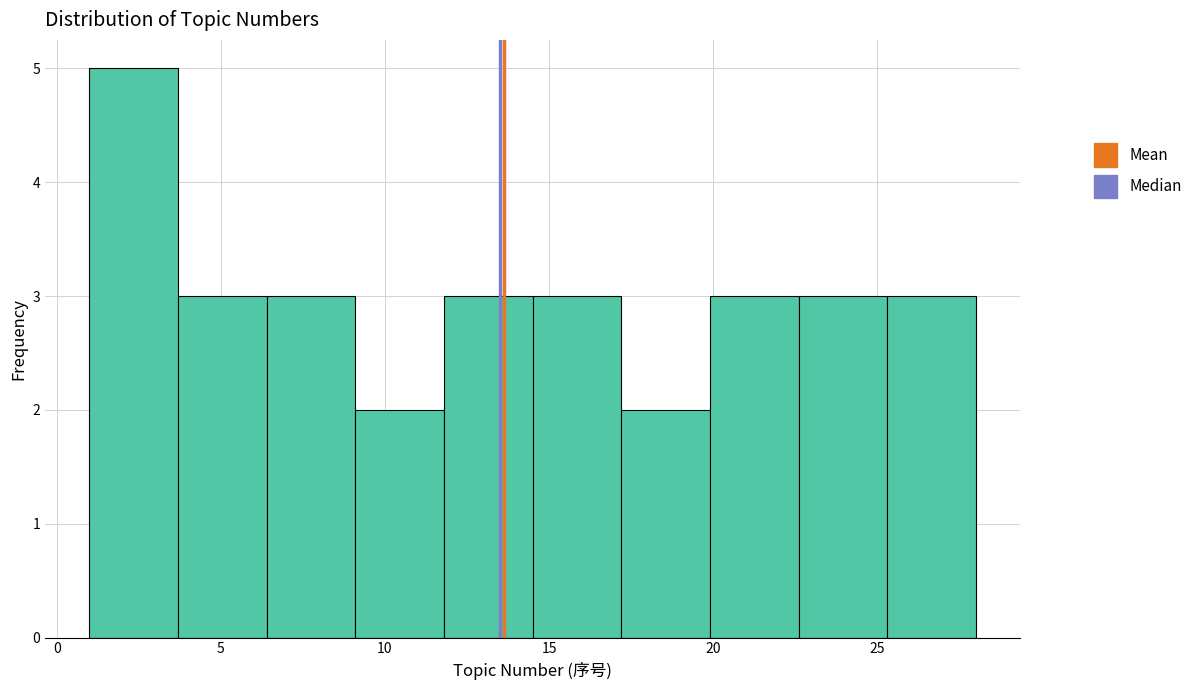

Reading left to right, list every bar in this chart as the range it spans on the x-axis followed by its height. Neither the bar edges nor the heights are printed on the chart, so give them approximately, as read against the axes.

1.0 to 3.7: 5
3.7 to 6.4: 3
6.4 to 9.1: 3
9.1 to 11.8: 2
11.8 to 14.5: 3
14.5 to 17.2: 3
17.2 to 19.9: 2
19.9 to 22.6: 3
22.6 to 25.3: 3
25.3 to 28.0: 3